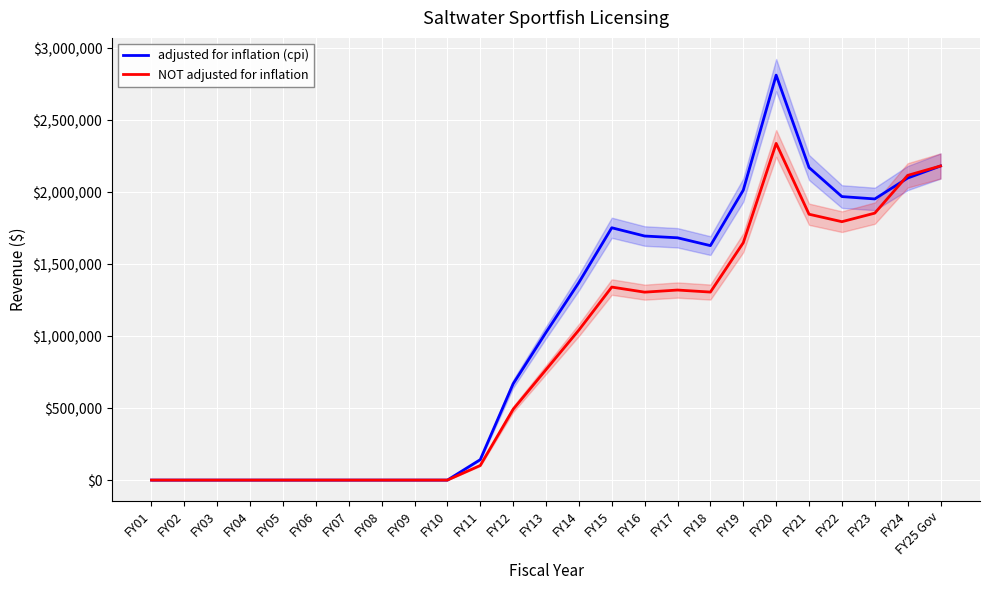

Reading left to right, what are all the values shown in this chart?

adjusted for inflation (cpi): 0	0	0	0	0	0	0	0	0	0	142061	668639	1025847	1372578	1752791	1695448	1683147	1628685	2014346	2813034	2171342	1969455	1953053	2098172	2182018
NOT adjusted for inflation: 0	0	0	0	0	0	0	0	0	0	101500	491761	767191	1042470	1340766	1305519	1320159	1306079	1648837	2338993	1846763	1795049	1854417	2116721	2182018